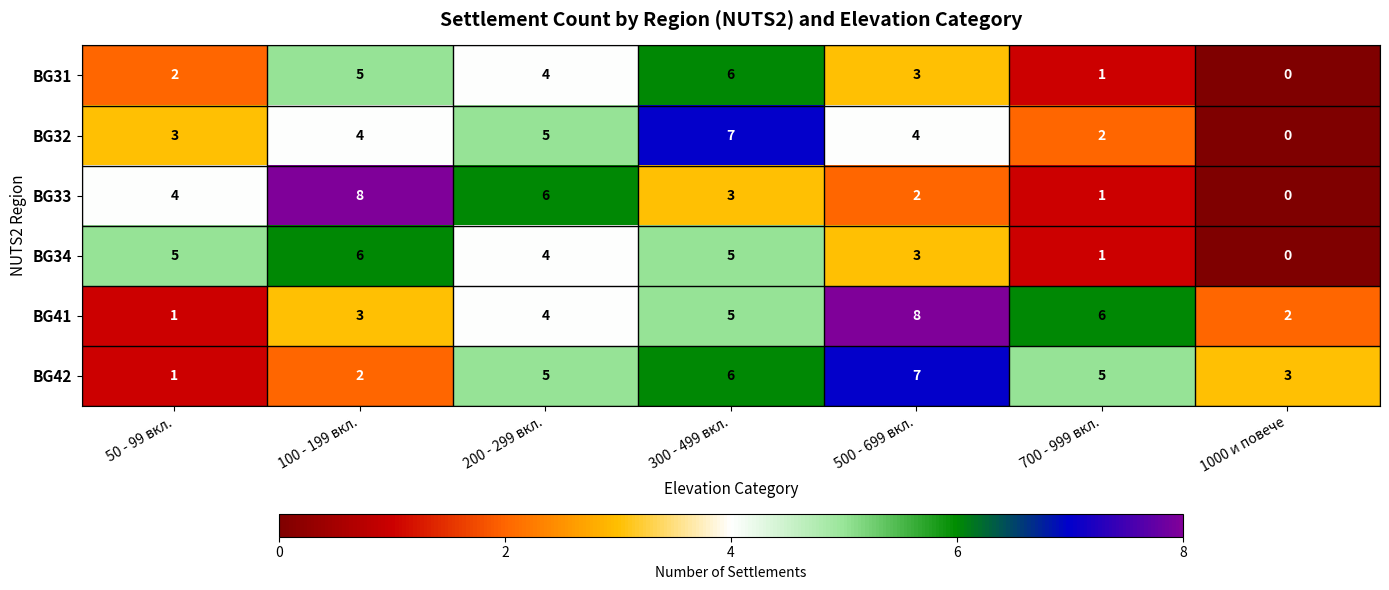

What is the sum of the BG41 values at 200 - 299 вкл. and 50 - 99 вкл.?

5